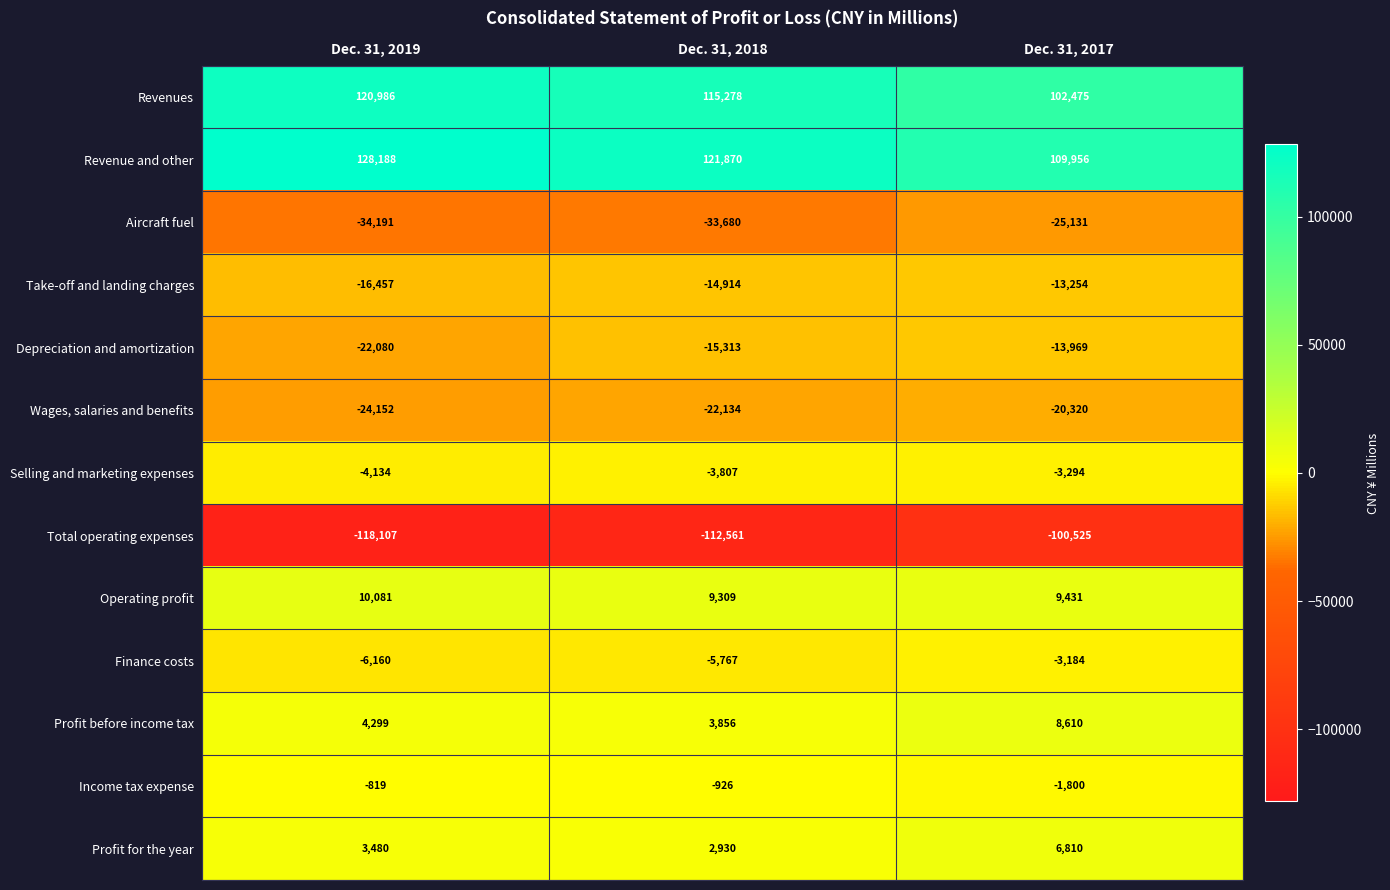

What is the sum of the Profit for the year values at Dec. 31, 2019 and Dec. 31, 2017?

10290